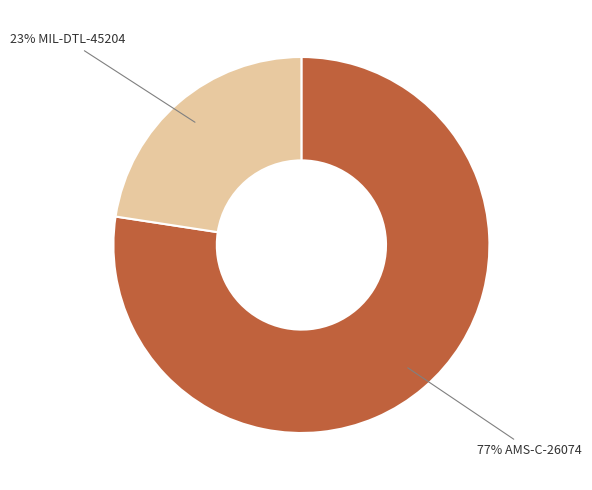

How many slices are in this pie chart?

2